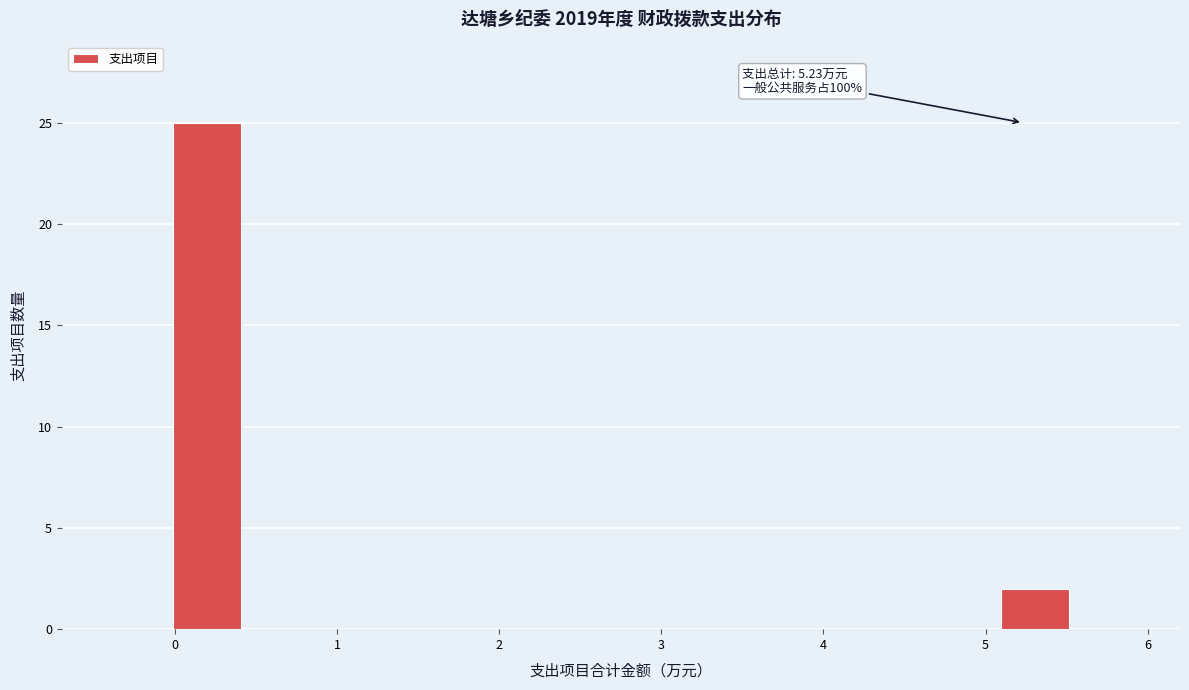

Which range on the x-axis has the tallest bar?

0.0 to 0.4